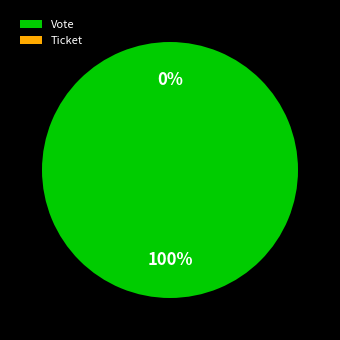

Which has a higher value, Ticket or Vote?

Vote